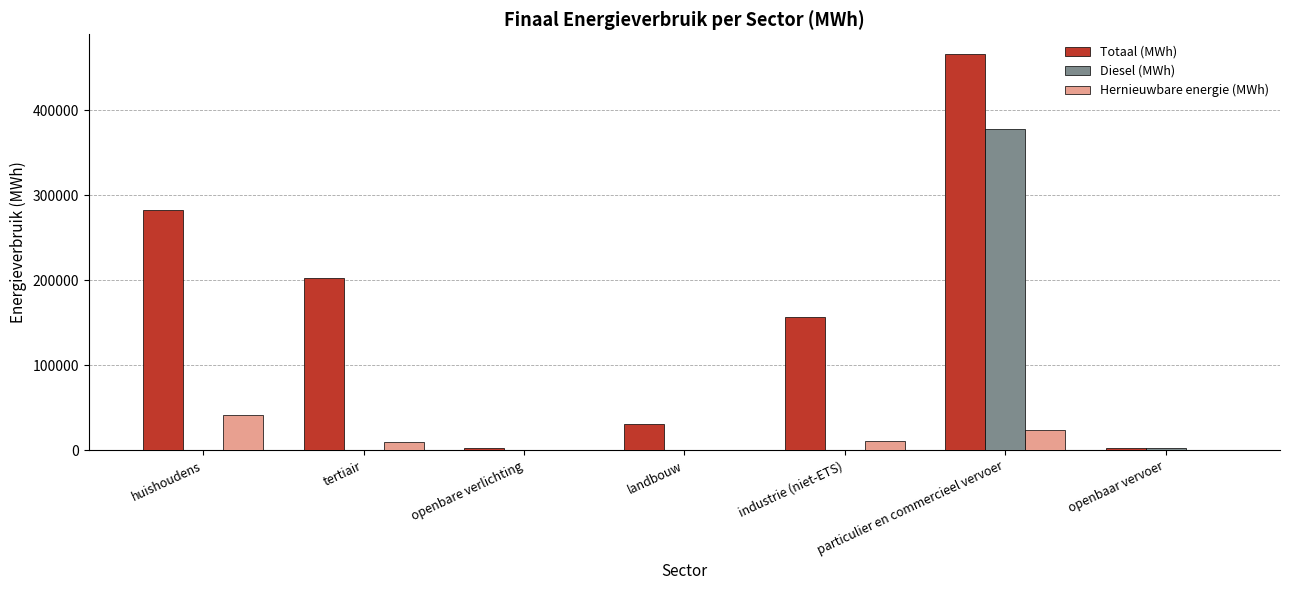

Which series has the largest total across all categories?

Totaal (MWh)